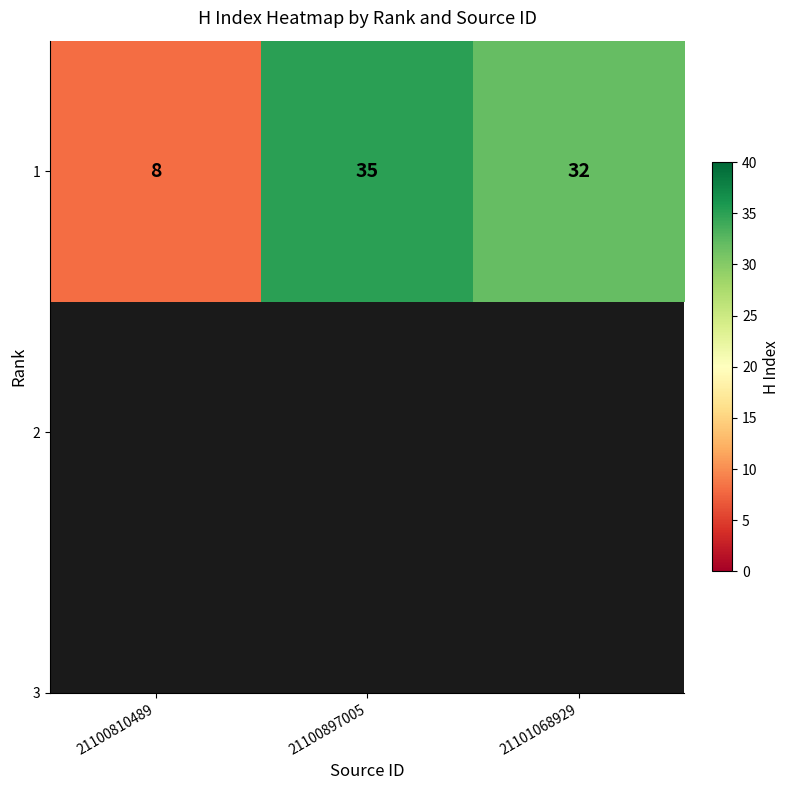

Reading right to left, list all the values displayed in this chart.

32	35	8